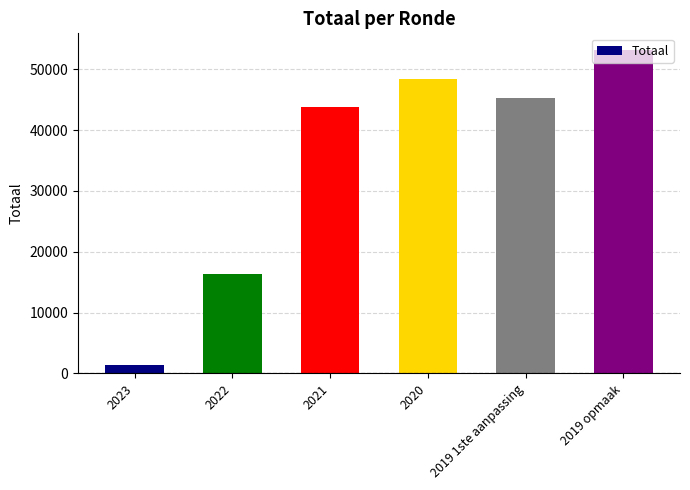

Is it true that the value at 2021 is 43797?

True